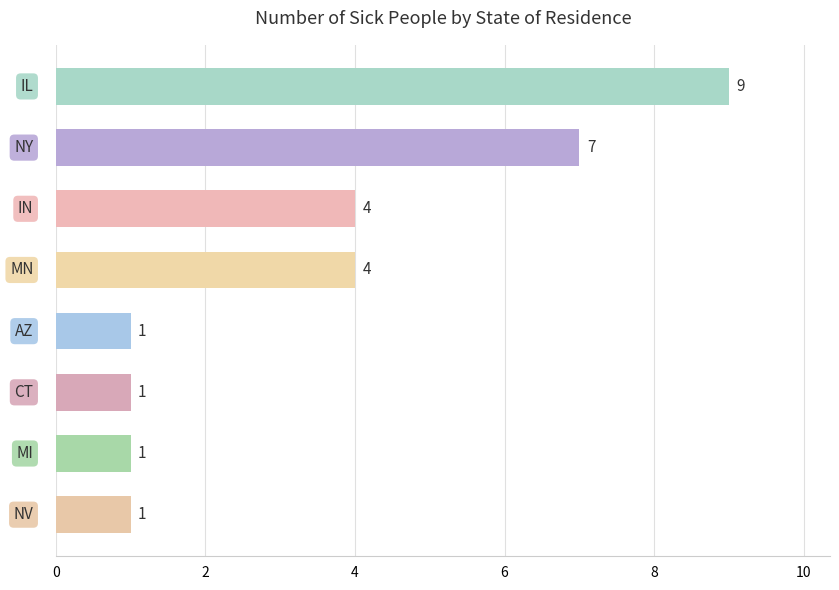

What is the average value?

4